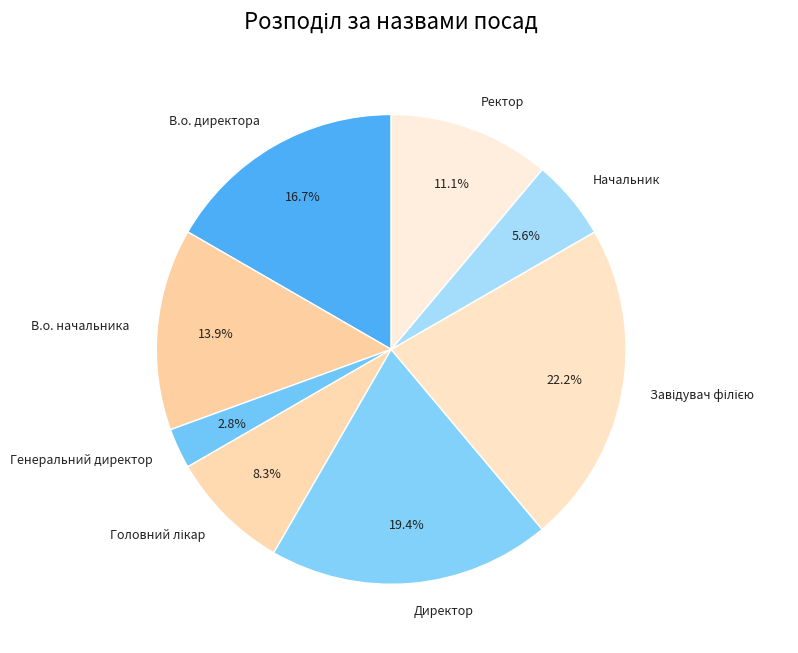

To the nearest percent, what is the difference between the largest and smallest slice percentages?

19%